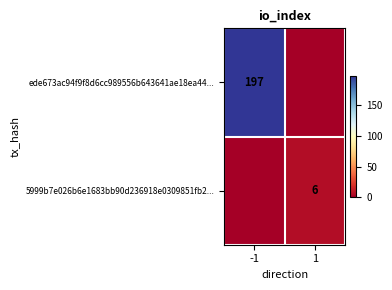

Is it true that ede673ac94f9f8d6cc989556b643641ae18ea44... equals 336 at -1?

False